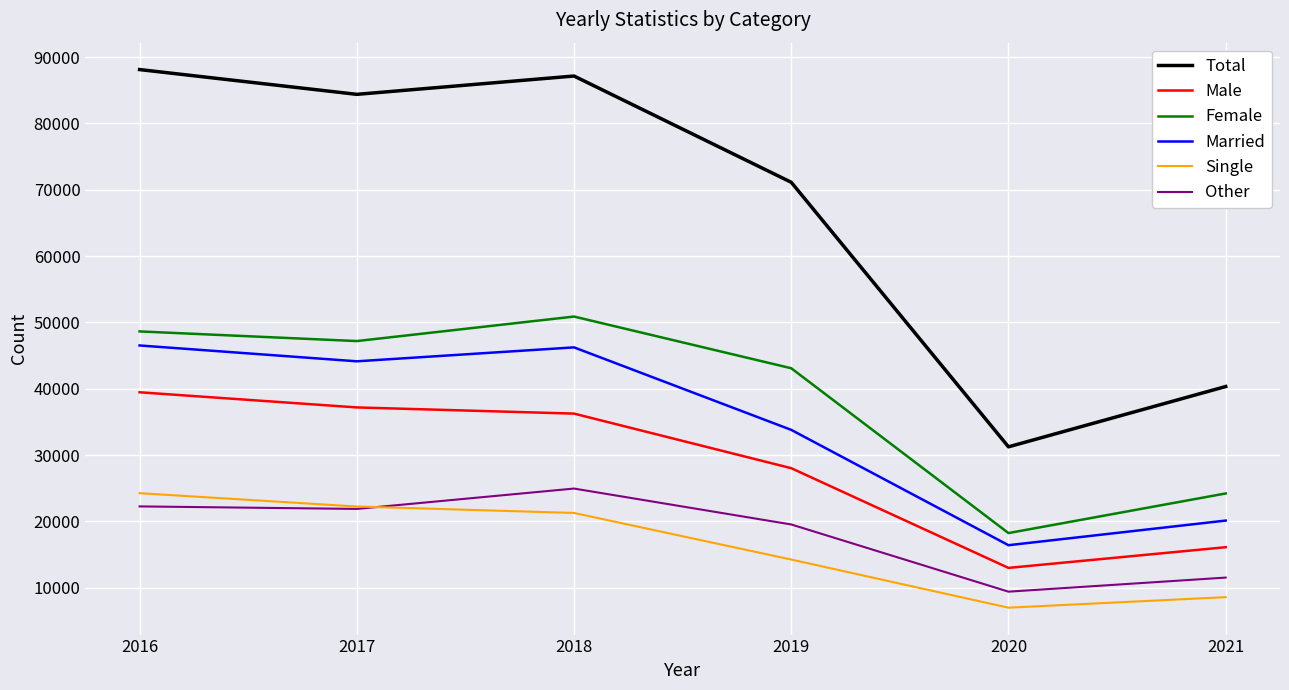

How many categories are shown in the chart?

6